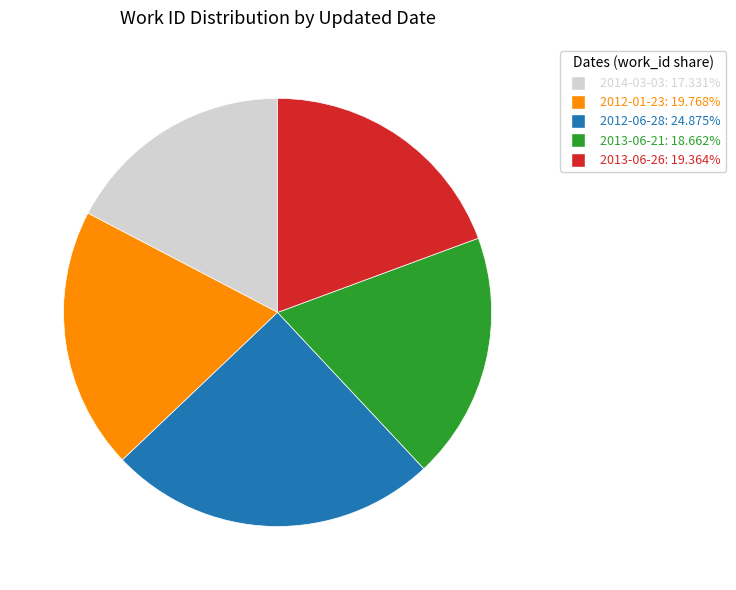

Combined, do 2014-03-03 and 2012-06-28 account for over 50%?

No